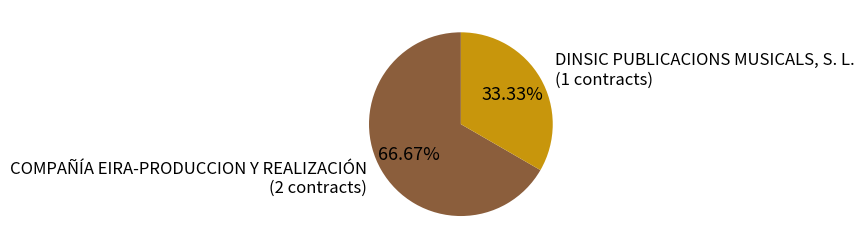

What percentage is the COMPAÑÍA EIRA-PRODUCCION Y REALIZACIÓN slice, to the nearest percent?

67%